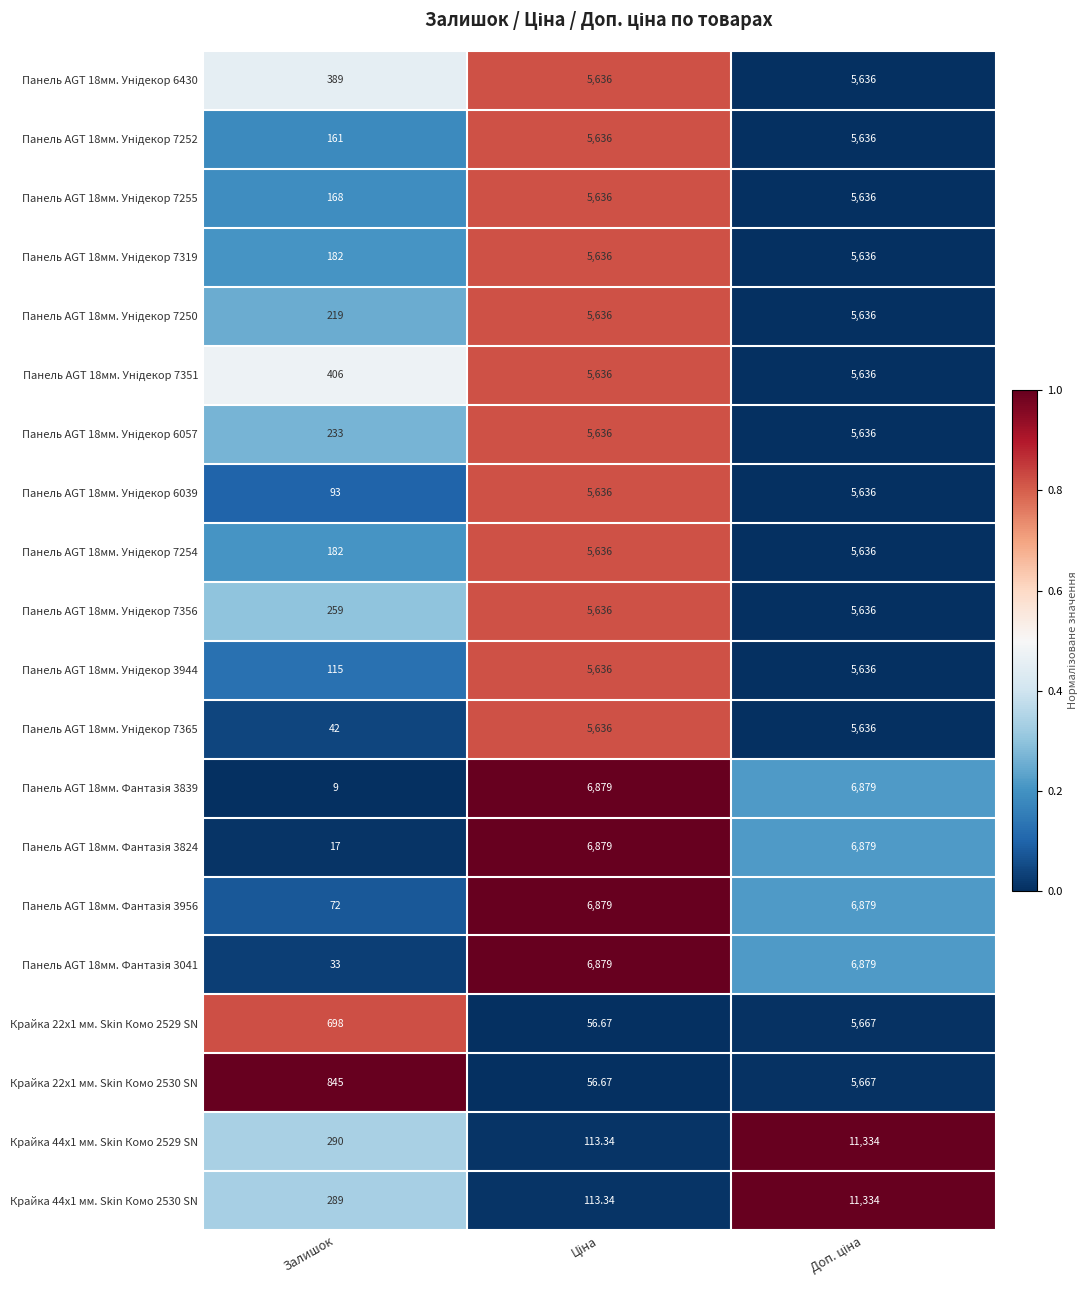

At which category does the chart reach its minimum across all series?

Залишок